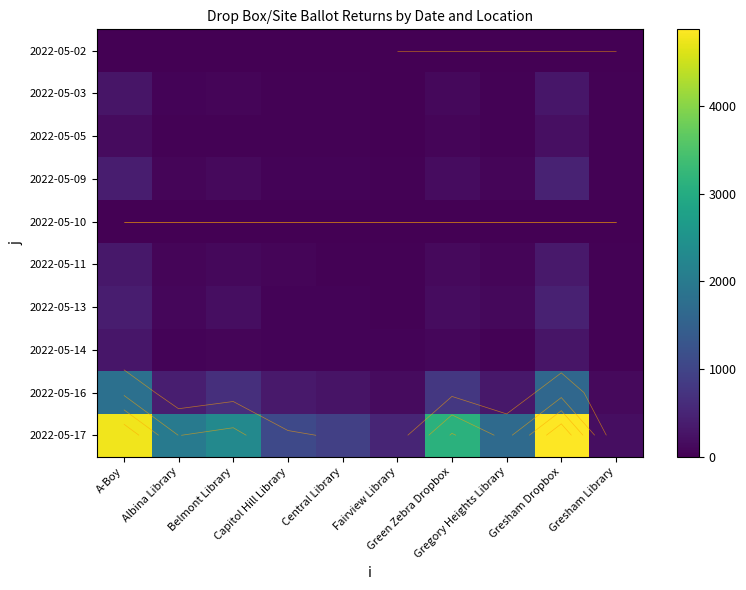

The 2022-05-09 series shows 41 at Albina Library. True or false?

False